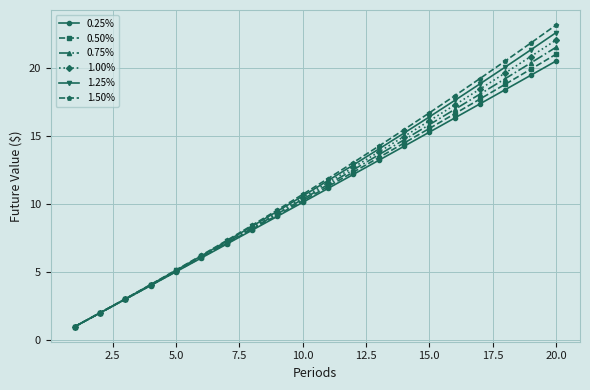

What is the value of the 1.25% point at the 11th from the left?

11.7